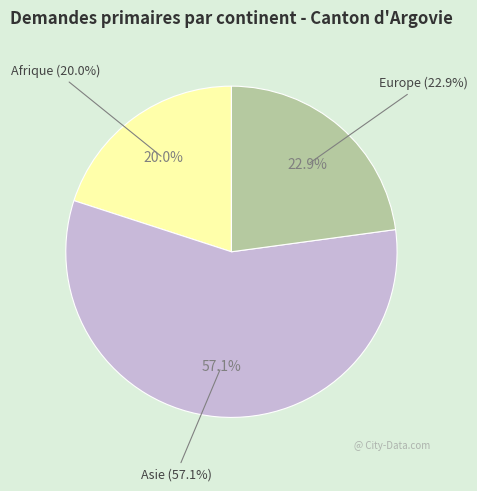

To the nearest percent, what is the difference between the Asie and Europe slice percentages?

34%